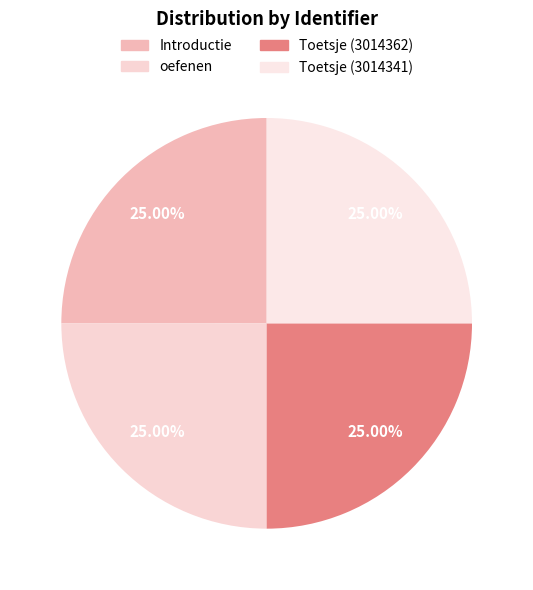

How many segments does this pie chart have?

4